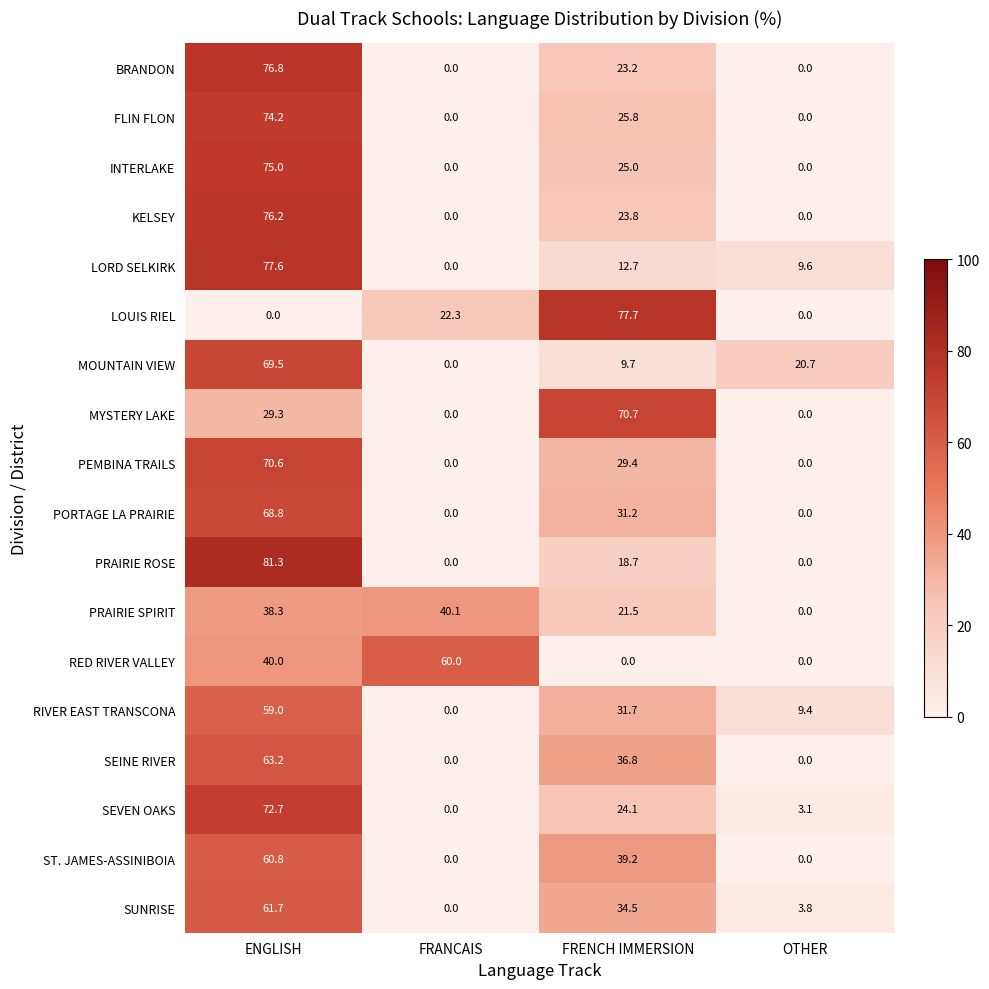

What is the maximum value shown in the chart?

81.3